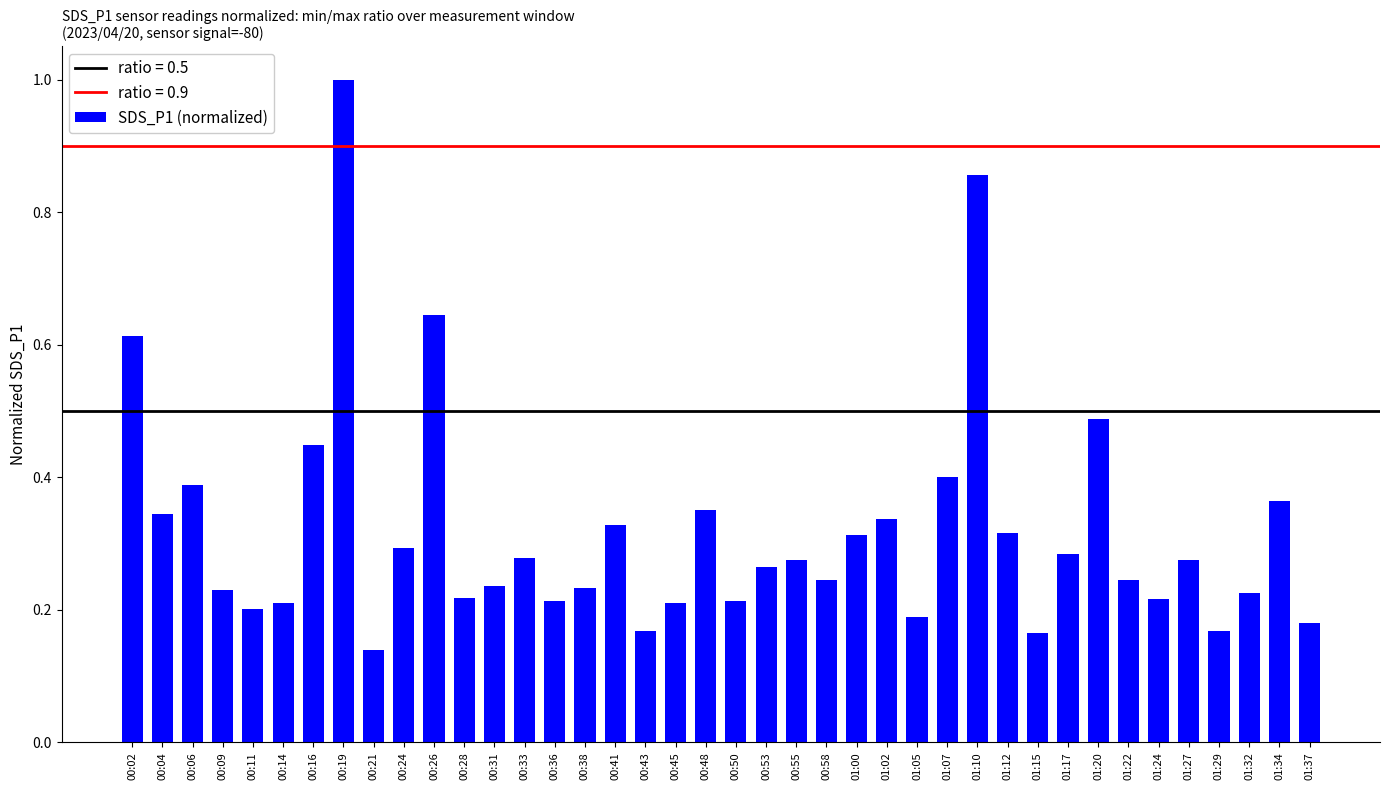

Which label corresponds to the largest value in the chart?

00:19